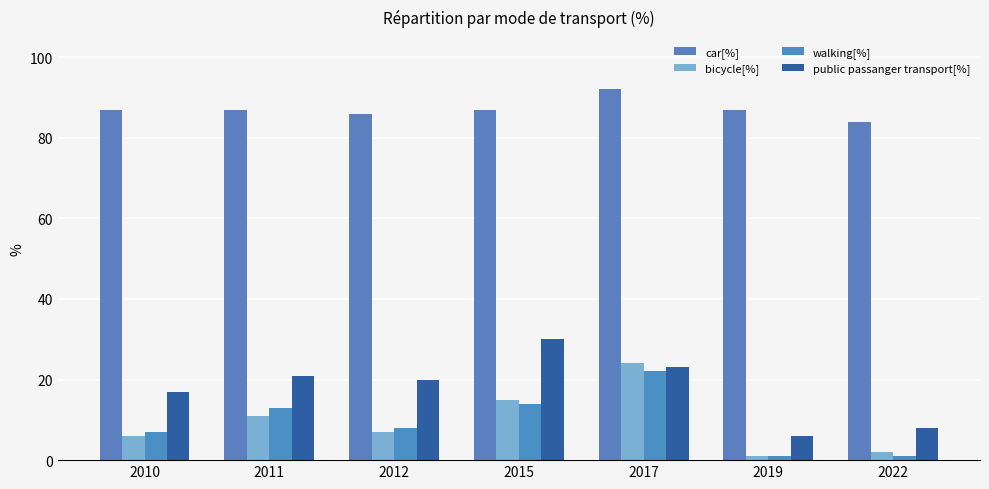

What are all the series names shown in the legend?

car[%], bicycle[%], walking[%], public passanger transport[%]